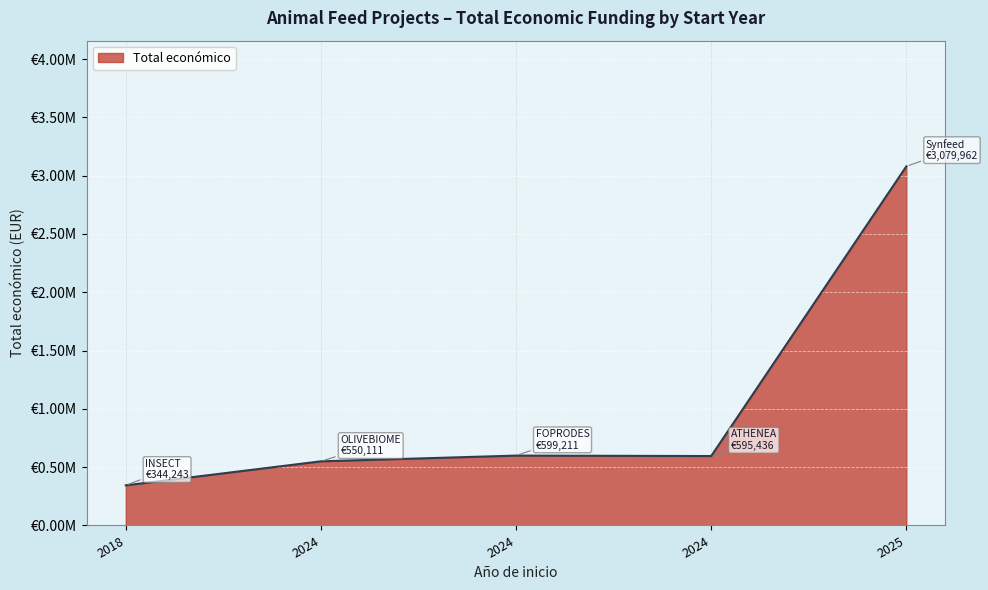

Where is the first local maximum?

2024